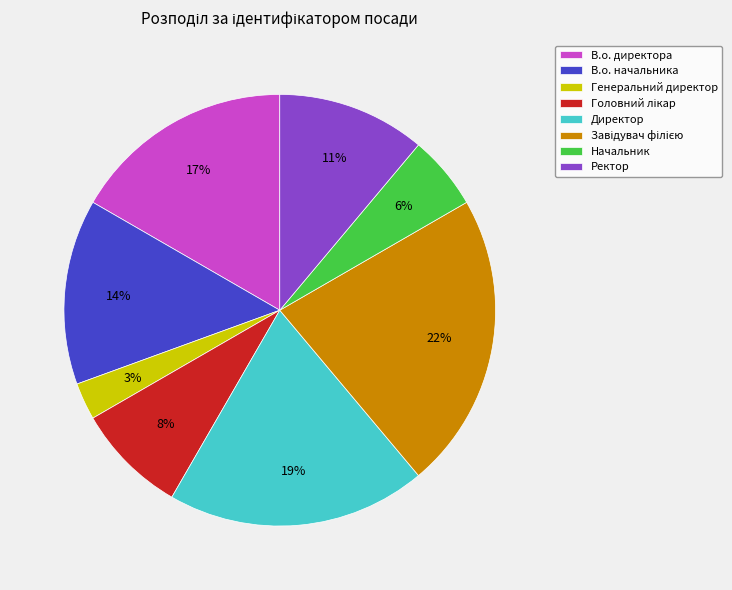

To the nearest percent, what percentage of the pie is Генеральний директор?

3%